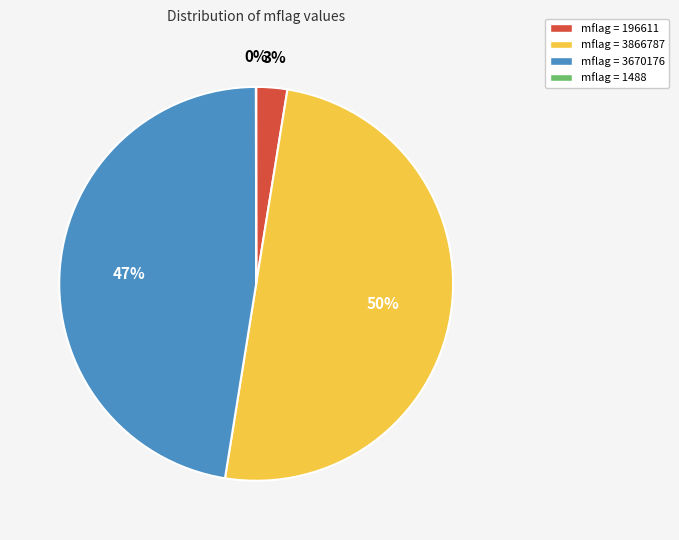

To the nearest percent, what portion does mflag = 196611 represent?

3%